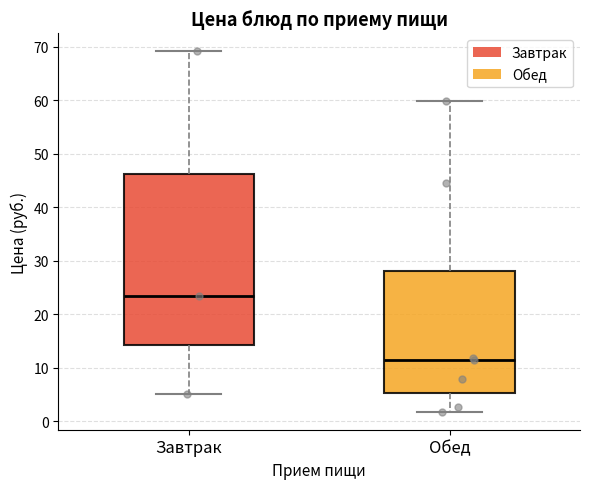

Which box's median line is the highest?

Завтрак